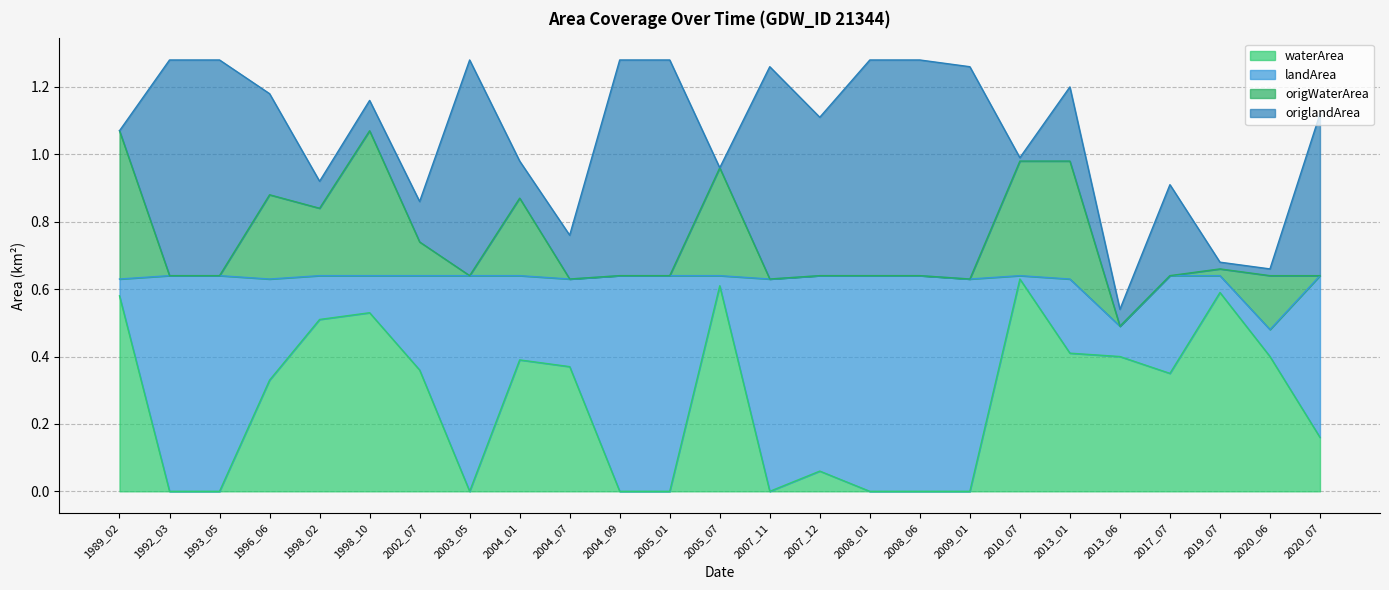

What is the difference between the second highest and minimum values in the landArea series?

0.6